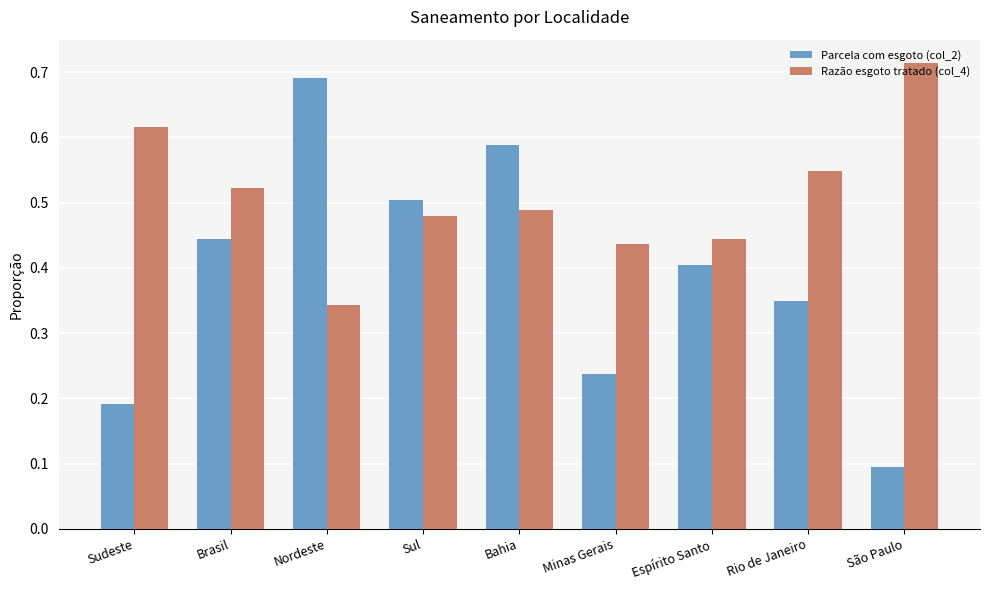

What position from the left is Nordeste?

3